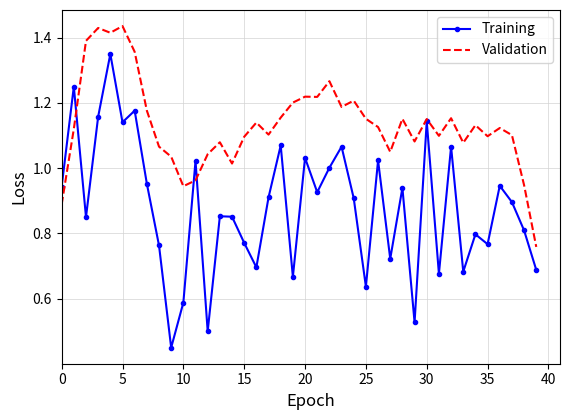

List the series in order of their overall mean, lowest first.

Training, Validation